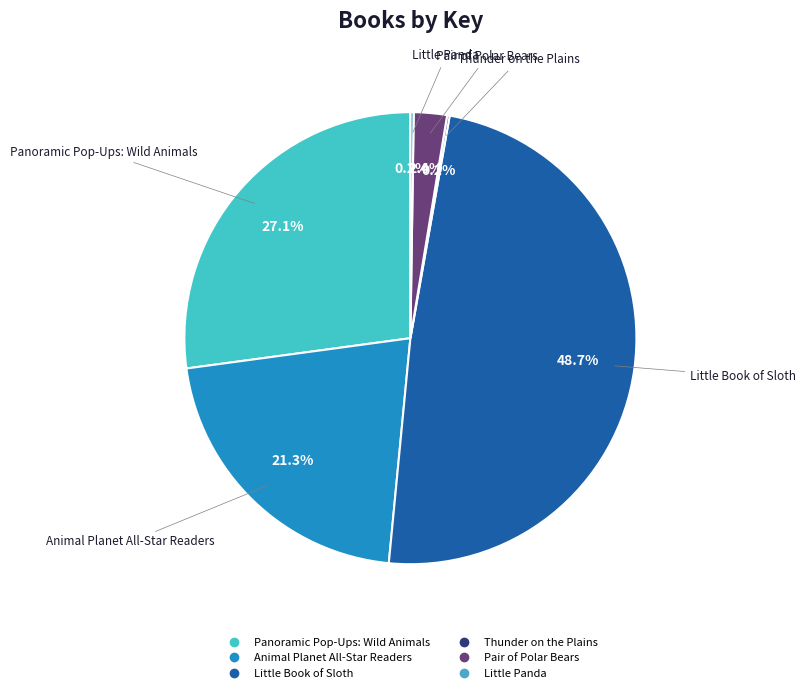

Between Panoramic Pop-Ups: Wild Animals and Pair of Polar Bears, which is larger?

Panoramic Pop-Ups: Wild Animals